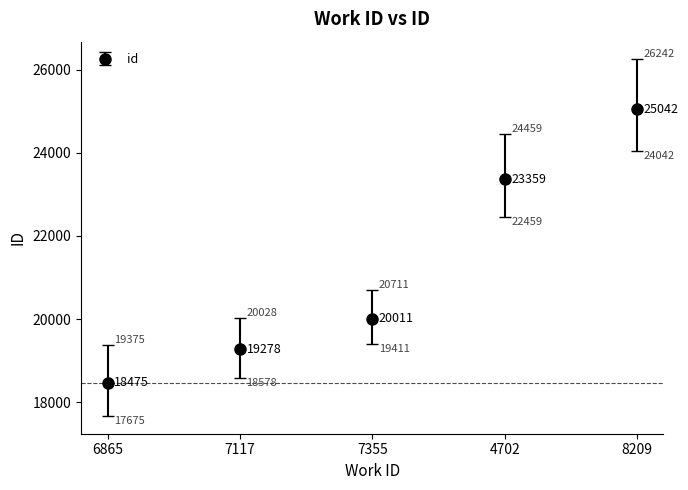

Between 7117 and 7355, which is larger?

7355